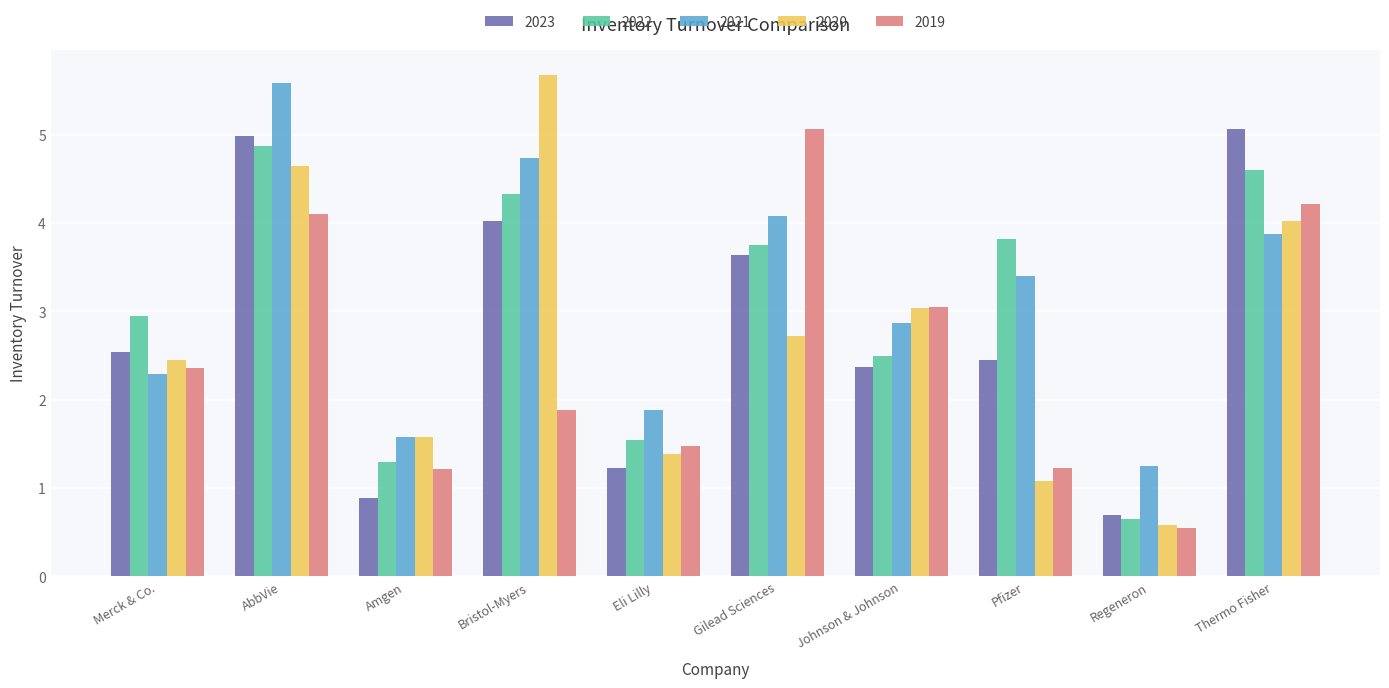

Rank the categories by 2021 value from highest to lowest.

AbbVie, Bristol-Myers, Gilead Sciences, Thermo Fisher, Pfizer, Johnson & Johnson, Merck & Co., Eli Lilly, Amgen, Regeneron